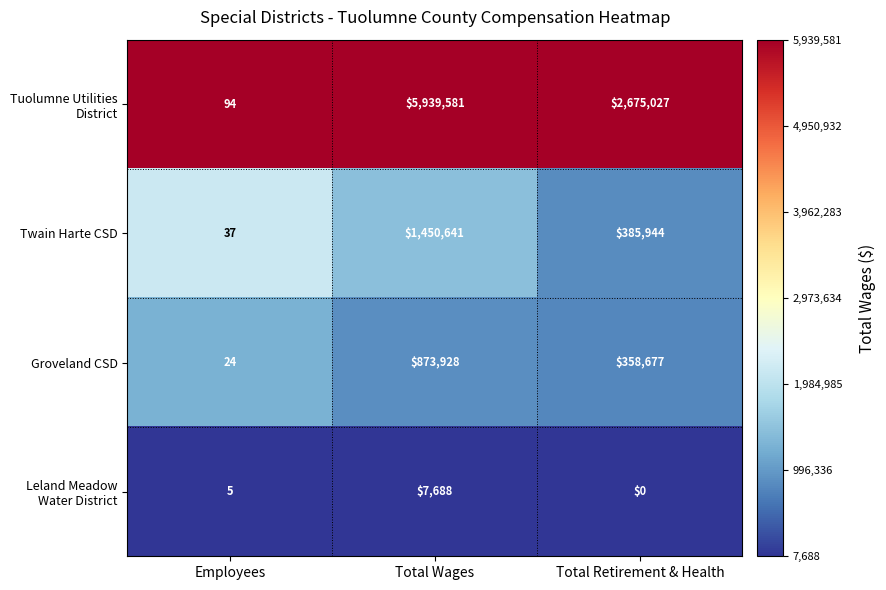

Is it true that Twain Harte CSD equals 410597 at Total Wages?

False